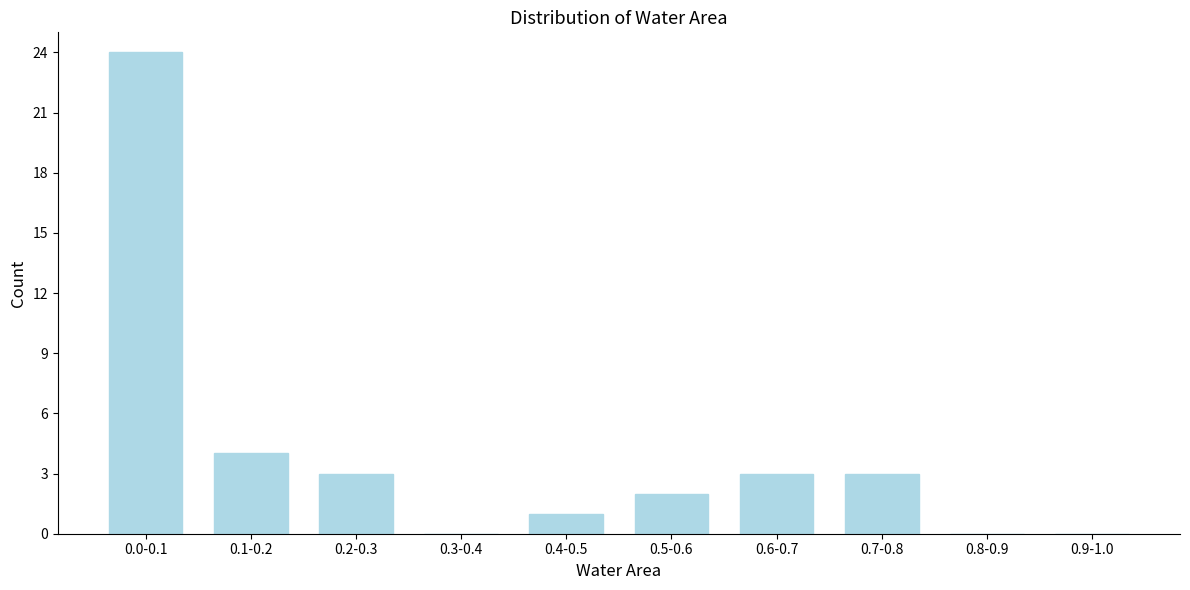

Reading left to right, list all the values displayed in this chart.

0.0-0.1=24	0.1-0.2=4	0.2-0.3=3	0.3-0.4=0	0.4-0.5=1	0.5-0.6=2	0.6-0.7=3	0.7-0.8=3	0.8-0.9=0	0.9-1.0=0